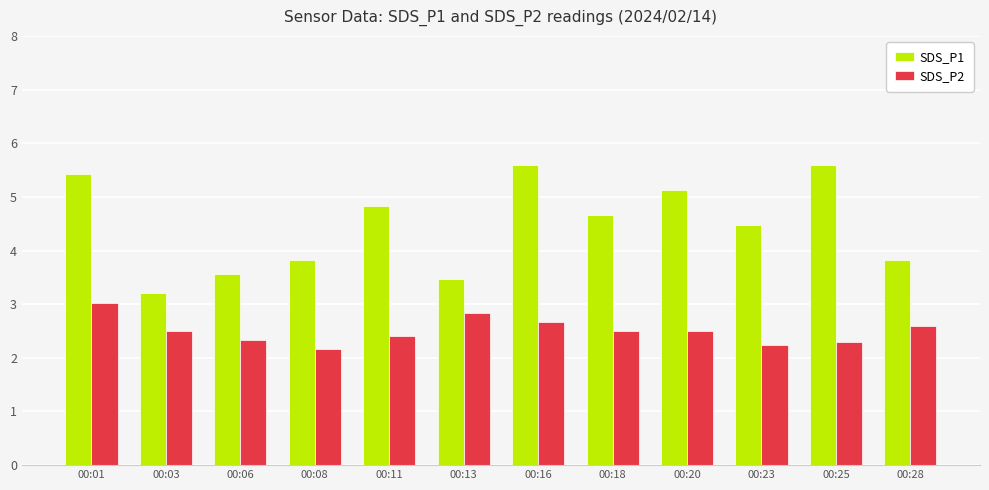

What is the sum of the SDS_P1 values at 00:28 and 00:23?

8.3